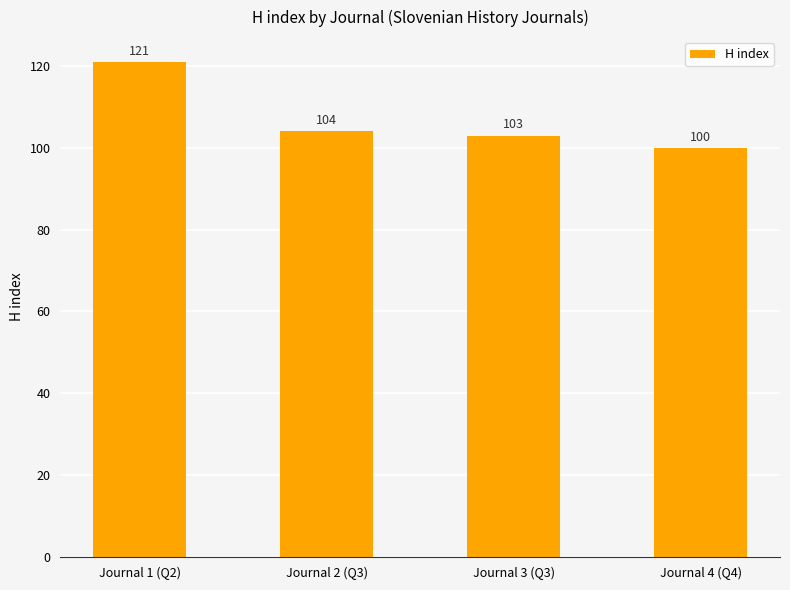

Read the value at Journal 2 (Q3).

104